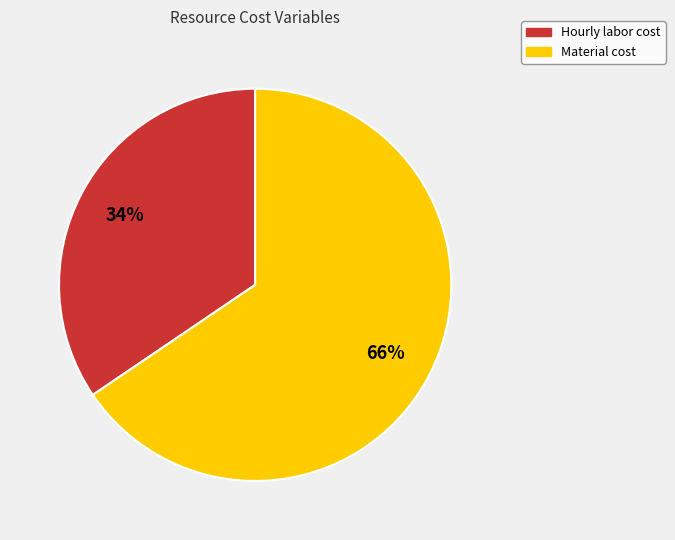

What is the majority slice?

Material cost